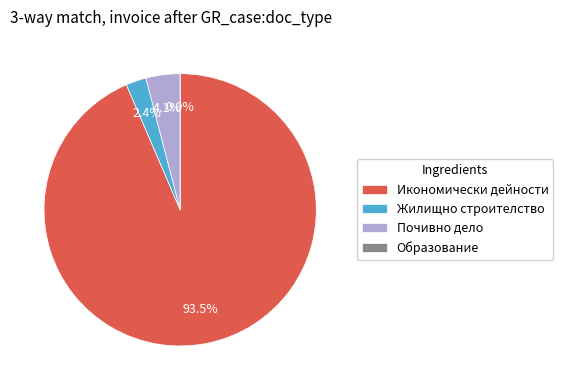

Rank the categories by value from highest to lowest.

Икономически дейности, Почивно дело, Жилищно строителство, Образование